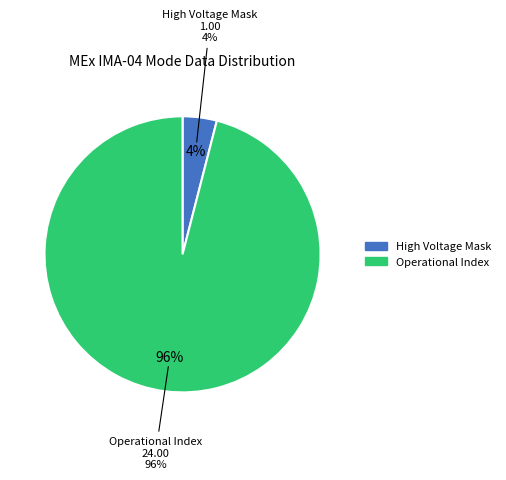

Which slice is the largest?

Operational Index